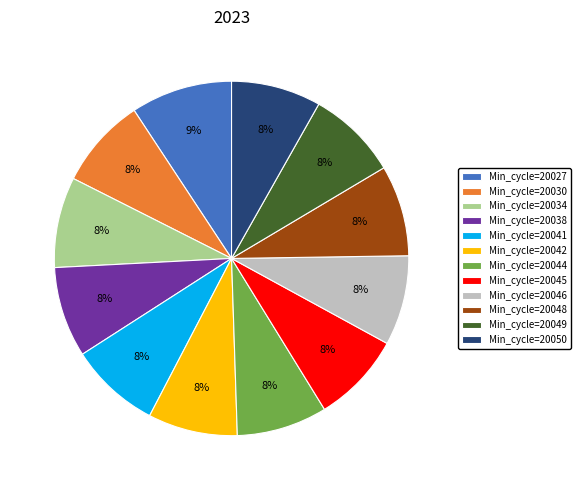

Is there any slice that represents more than half of the pie?

No